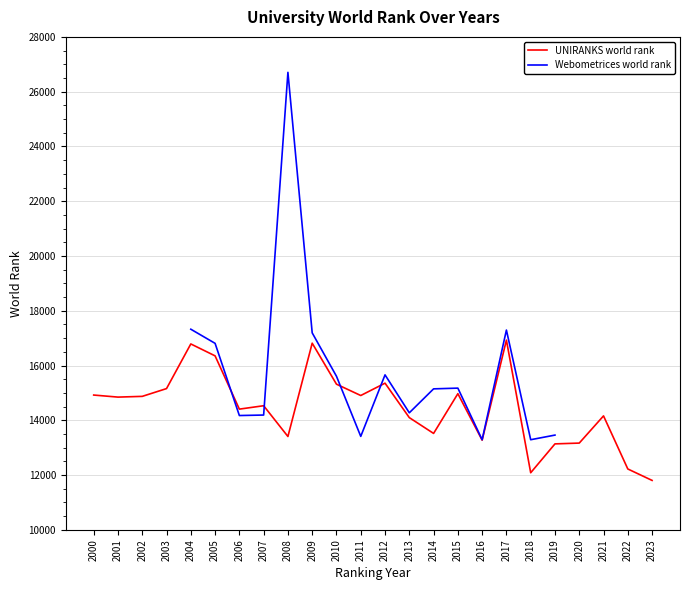

Rank the categories by value from highest to lowest.

2017, 2009, 2004, 2005, 2012, 2010, 2003, 2015, 2000, 2011, 2002, 2001, 2007, 2006, 2021, 2013, 2014, 2008, 2016, 2020, 2019, 2022, 2018, 2023